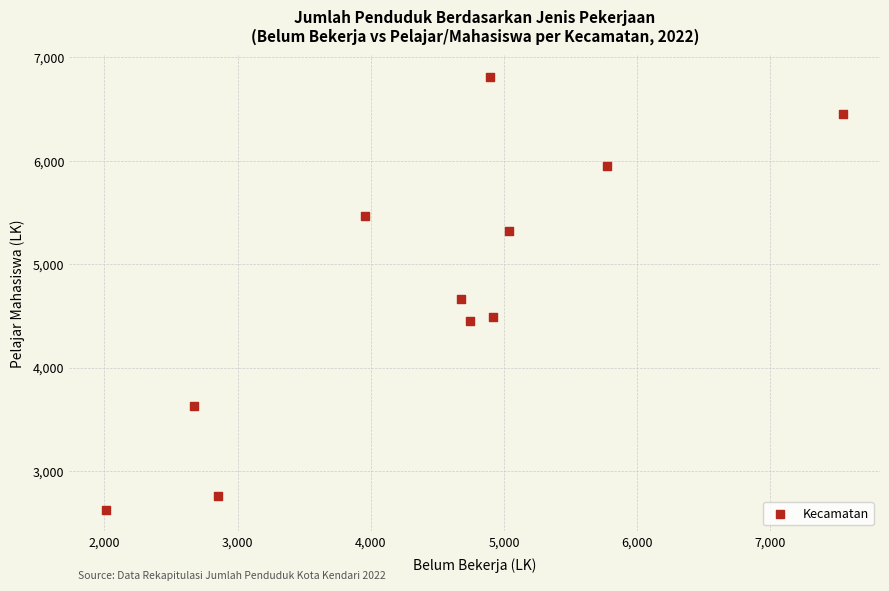

What is the range of Y values (max minus min)?

4185